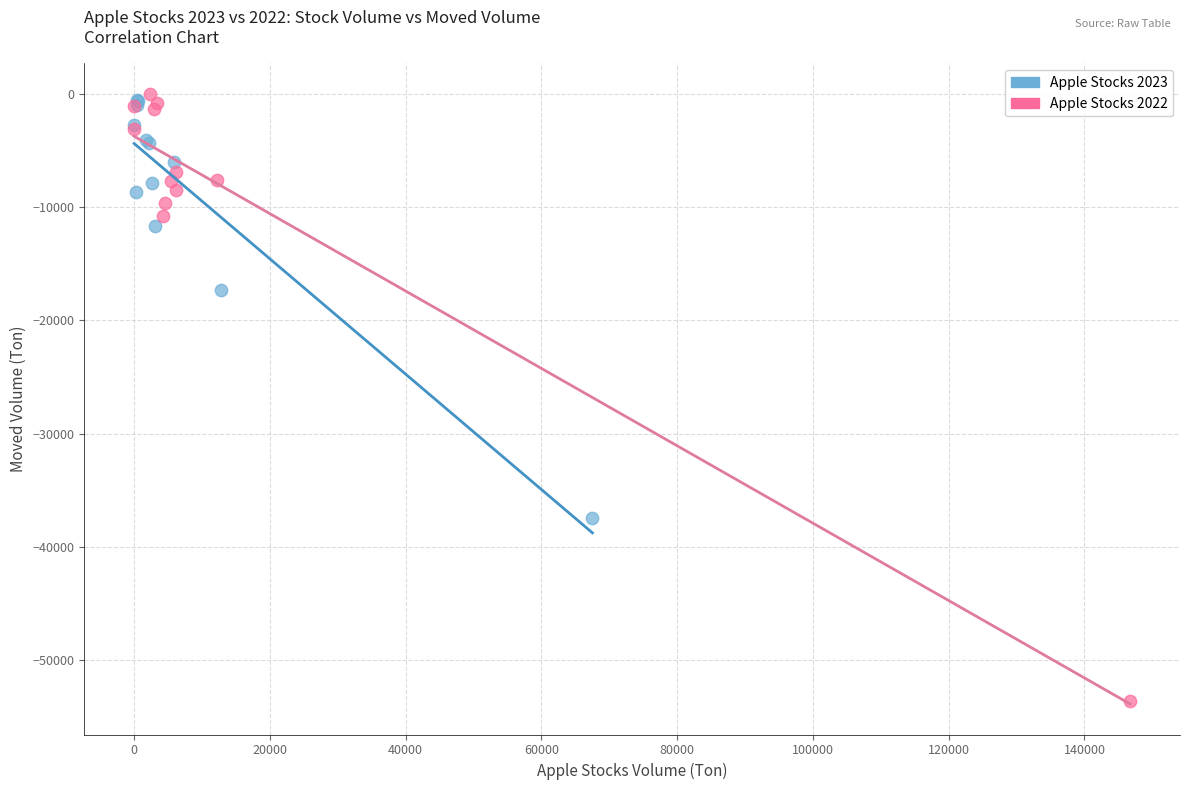

Which series contains the lowest Y value?

Apple Stocks 2022